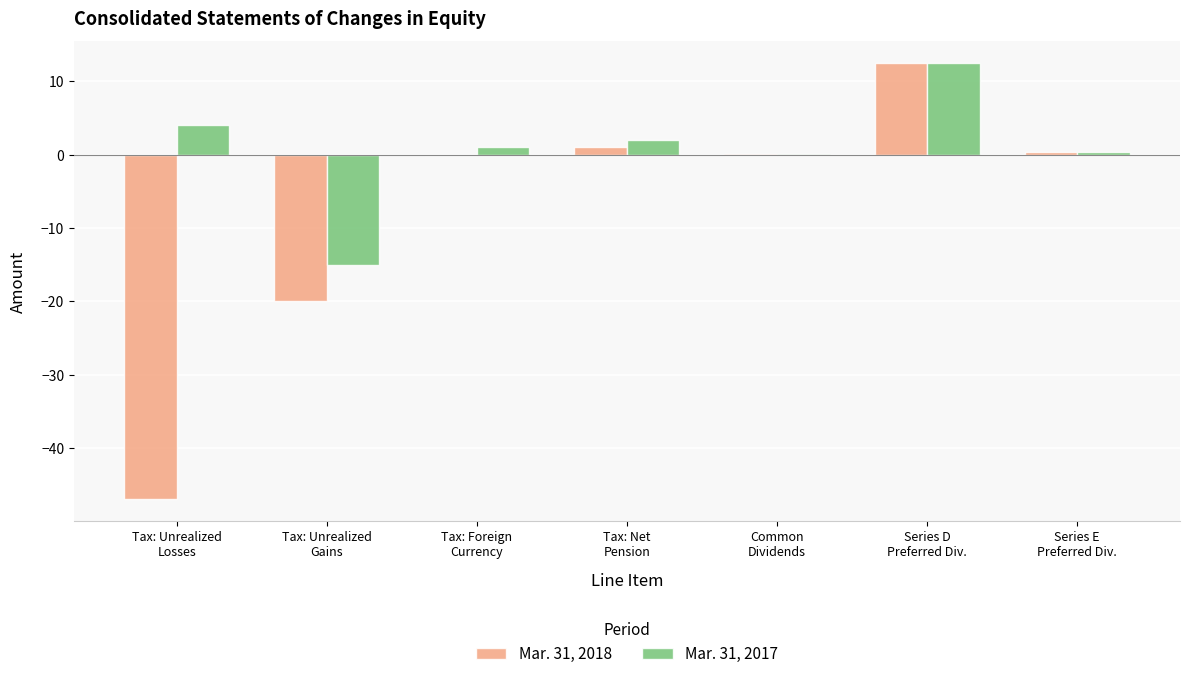

The Mar. 31, 2018 series shows 0.4 at Series E
Preferred Div.. True or false?

True